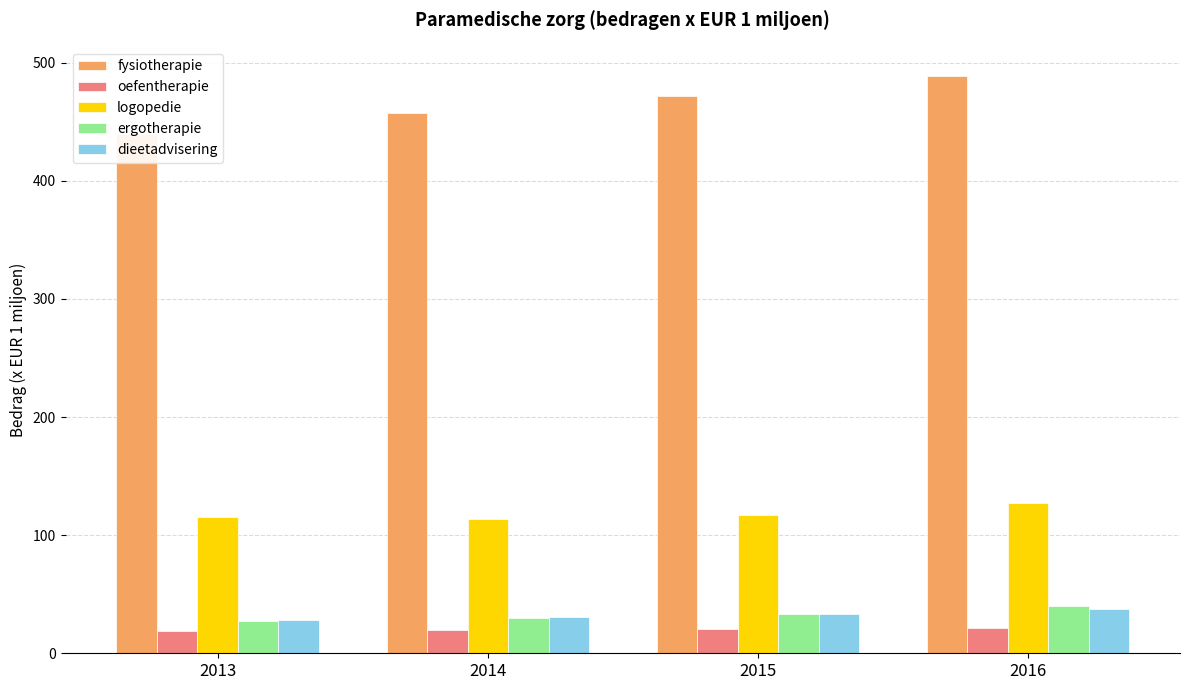

List the labels in order of logopedie value, largest first.

2016, 2015, 2013, 2014